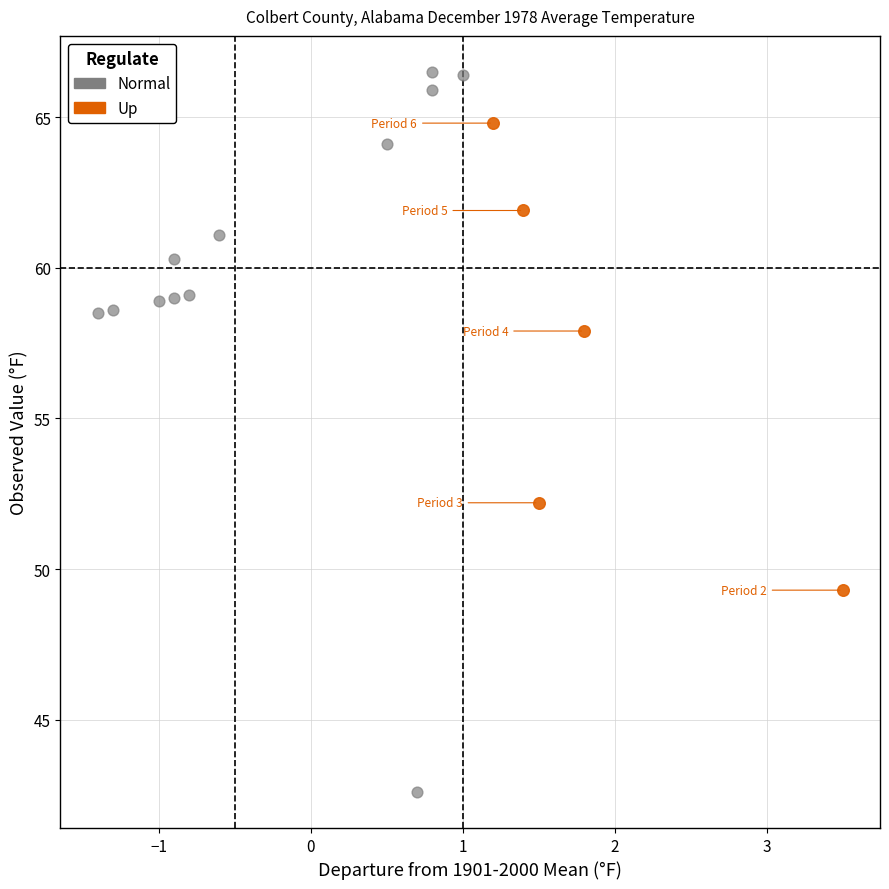

What are all the series names shown in the legend?

Normal, Up